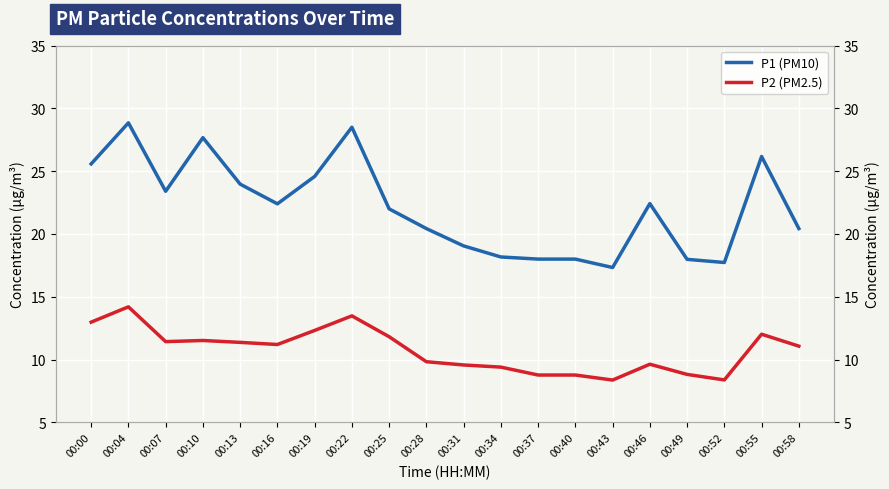

Reading right to left, extract all data points from this chart.

P1 (PM10): 00:58=20.4	00:55=26.2	00:52=17.7	00:49=18.0	00:46=22.4	00:43=17.3	00:40=18.0	00:37=18.0	00:34=18.2	00:31=19.1	00:28=20.4	00:25=22.0	00:22=28.5	00:19=24.6	00:16=22.4	00:13=24.0	00:10=27.7	00:07=23.4	00:04=28.9	00:00=25.6
P2 (PM2.5): 00:58=11.1	00:55=12.0	00:52=8.4	00:49=8.8	00:46=9.6	00:43=8.4	00:40=8.8	00:37=8.8	00:34=9.4	00:31=9.6	00:28=9.8	00:25=11.8	00:22=13.5	00:19=12.3	00:16=11.2	00:13=11.4	00:10=11.5	00:07=11.4	00:04=14.2	00:00=13.0